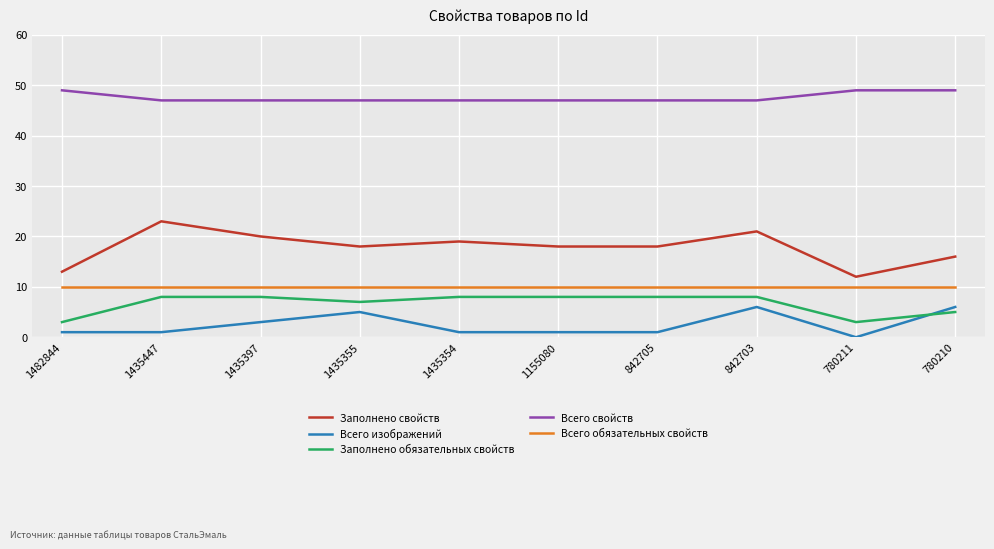

At which category does the chart reach its minimum across all series?

780211